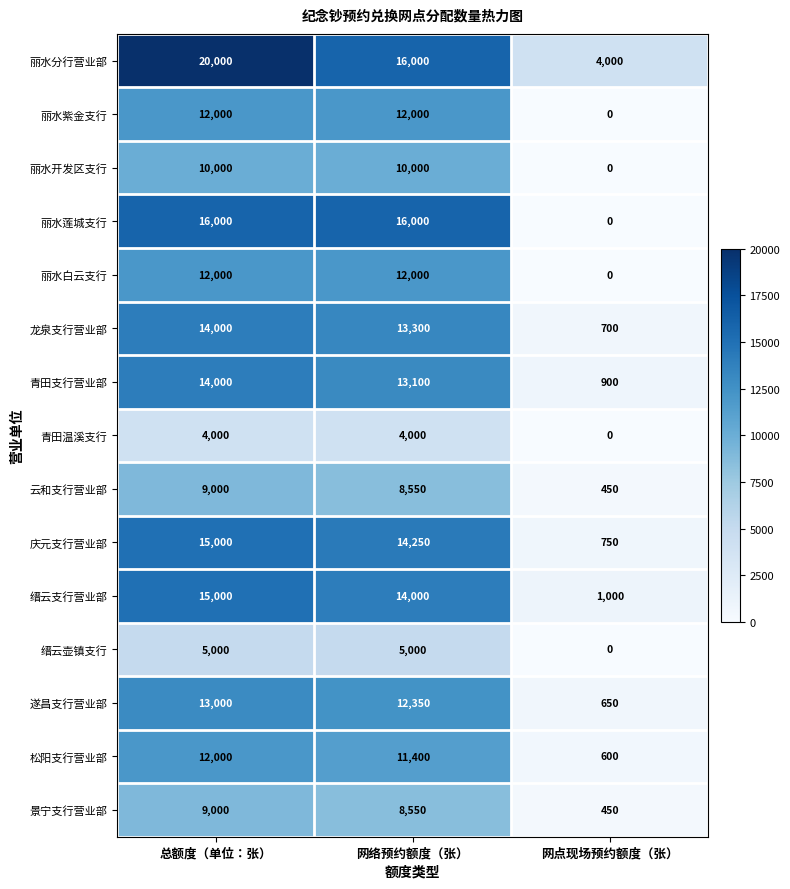

What is the spread (max minus min) of values at 总额度（单位：张）?

16000